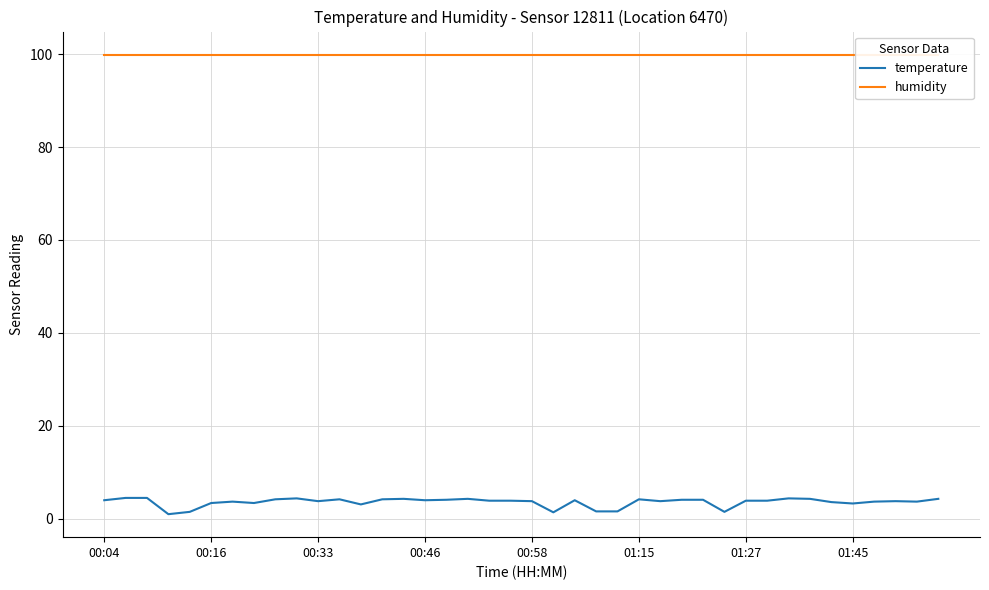

What is the sum of the temperature values at 26 and 39?

8.1